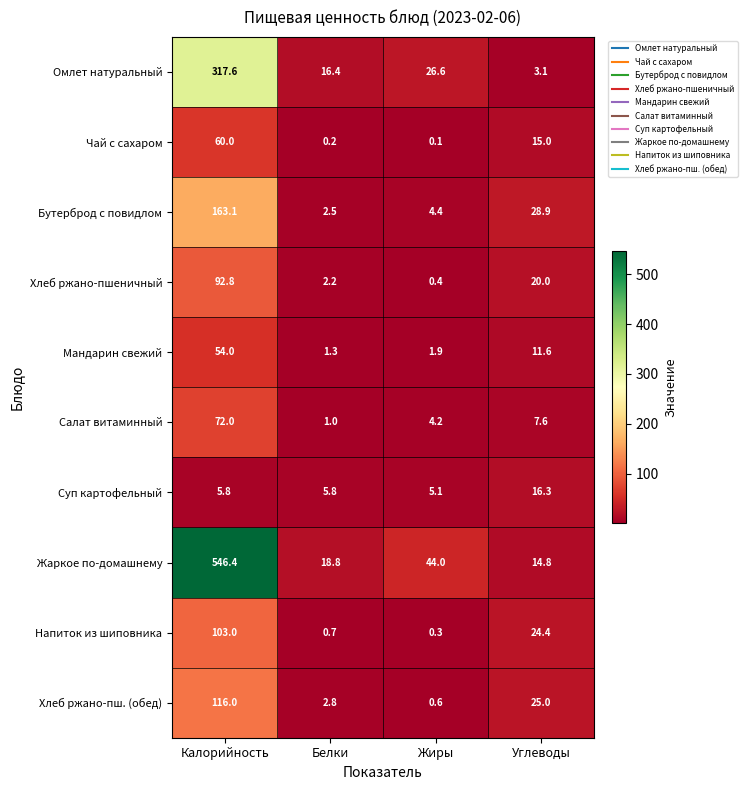

Which series changed the most between Калорийность and Углеводы?

Жаркое по-домашнему